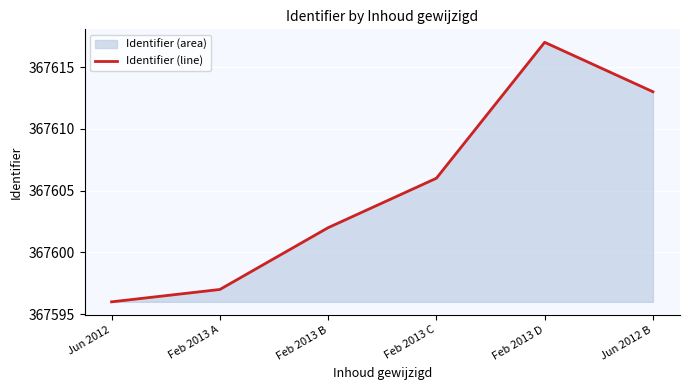

Reading left to right, what are all the values shown in this chart?

Jun 2012=367596	Feb 2013 A=367597	Feb 2013 B=367602	Feb 2013 C=367606	Feb 2013 D=367617	Jun 2012 B=367613